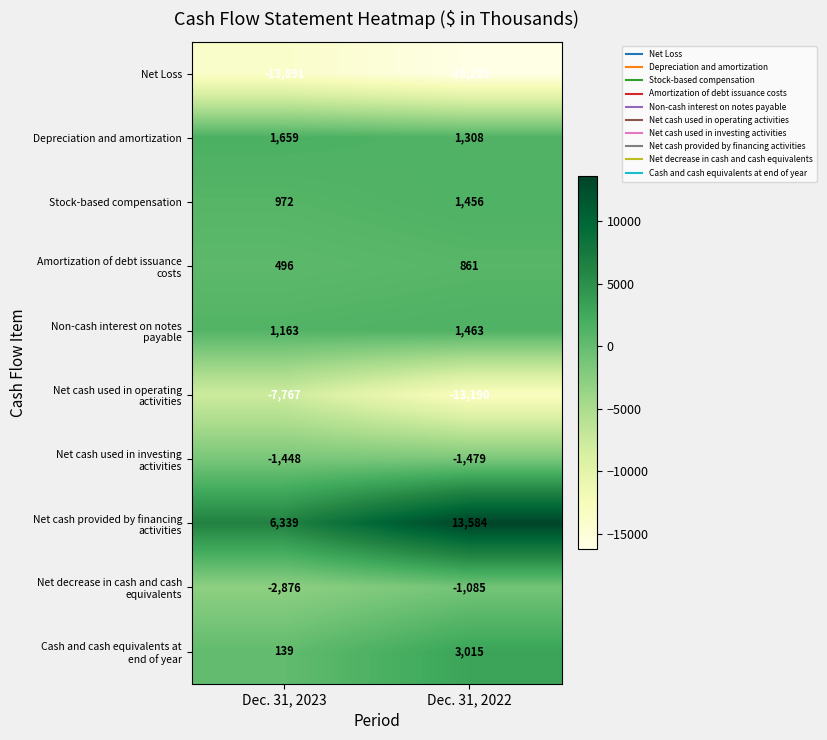

What is the average value of the Stock-based compensation series?

1214